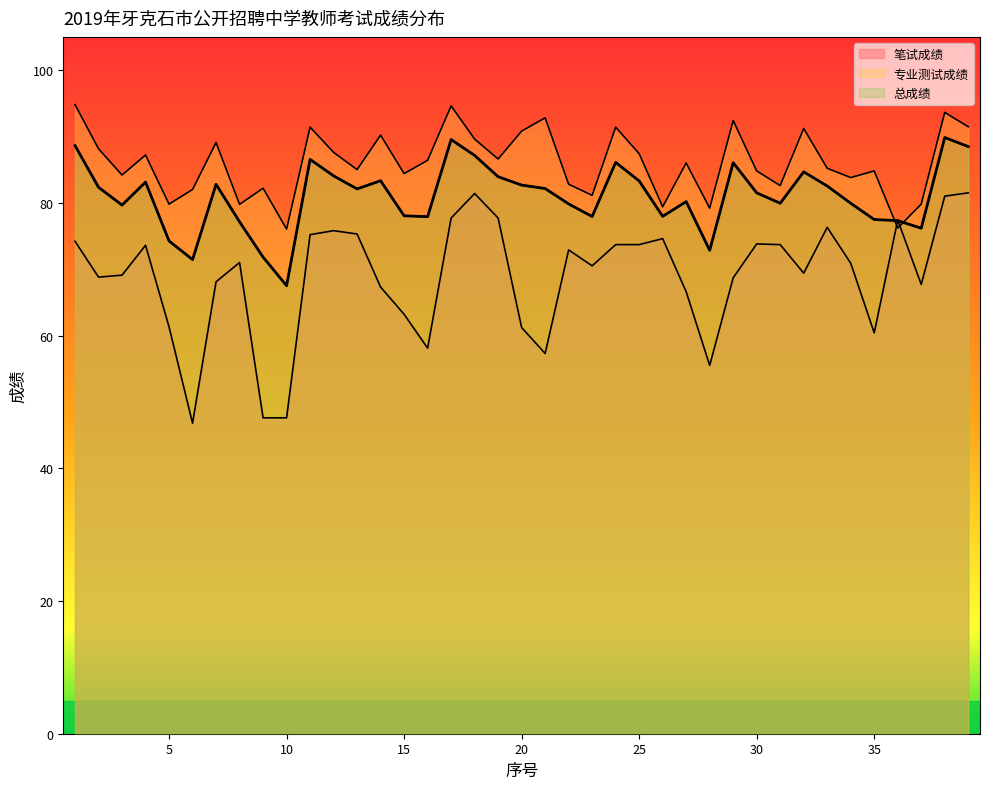

How many values in the 笔试成绩 series exceed 70?

21